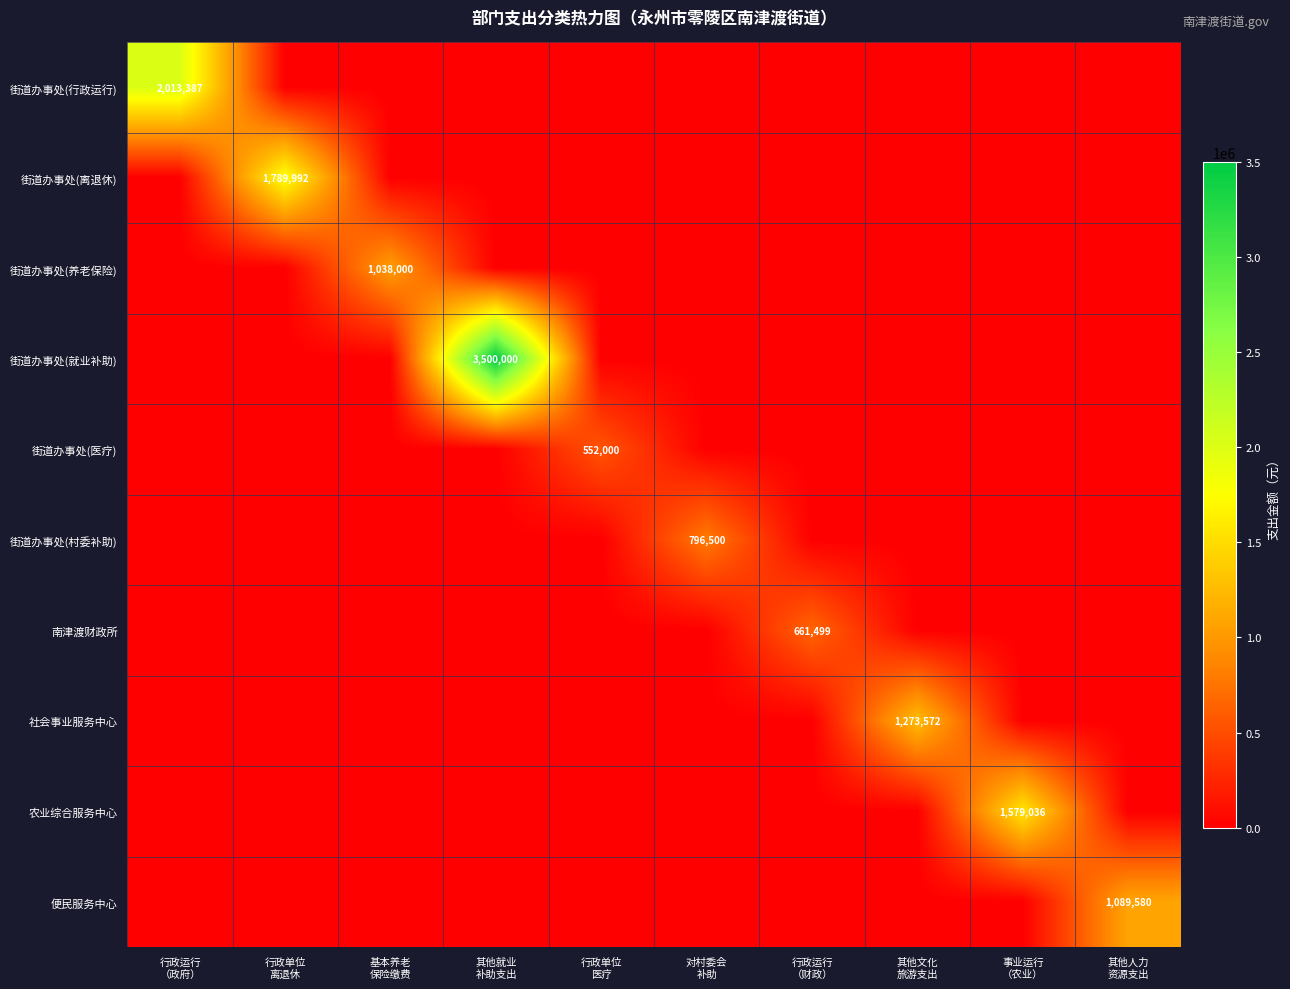

True or false: 农业综合服务中心 has a value of 0 at 其他文化 旅游支出.

True